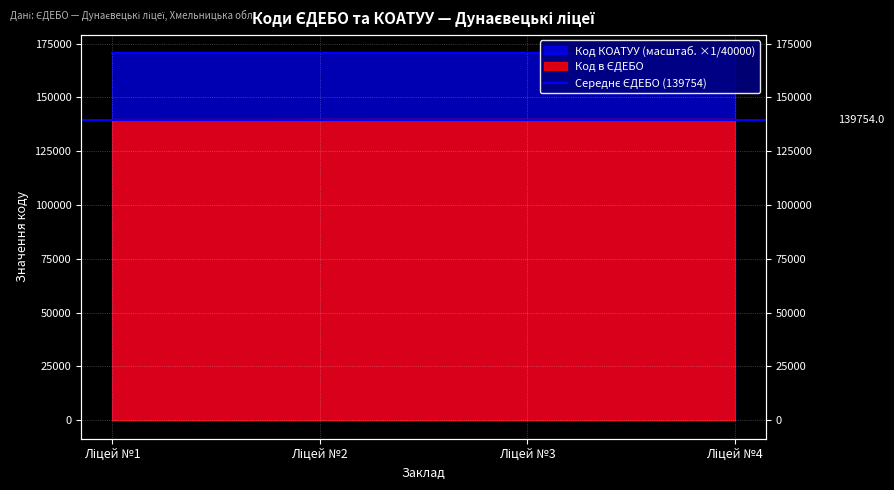

Reading left to right, transcribe all the data shown in this chart.

139733	139758	139766	139759